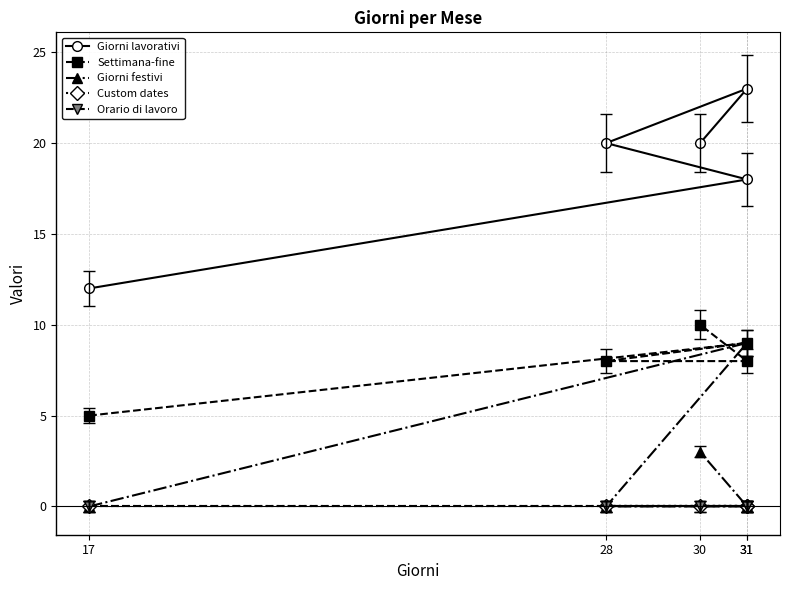

At which category does the chart reach its minimum across all series?

17